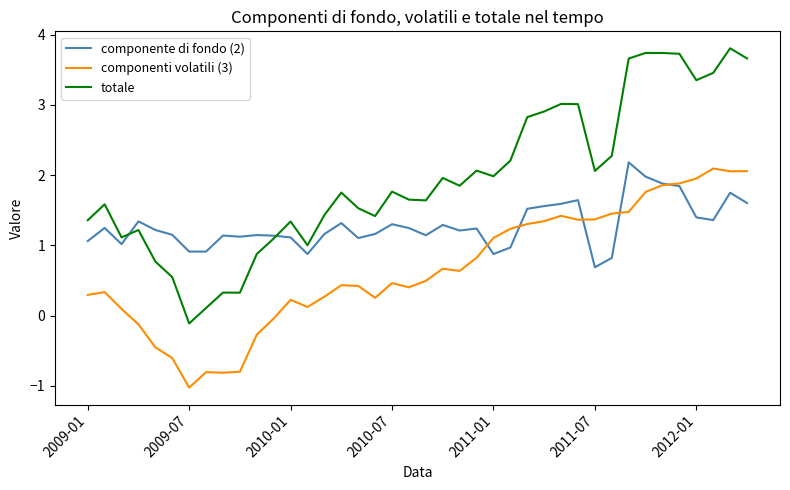

What are all the series names shown in the legend?

componente di fondo (2), componenti volatili (3), totale